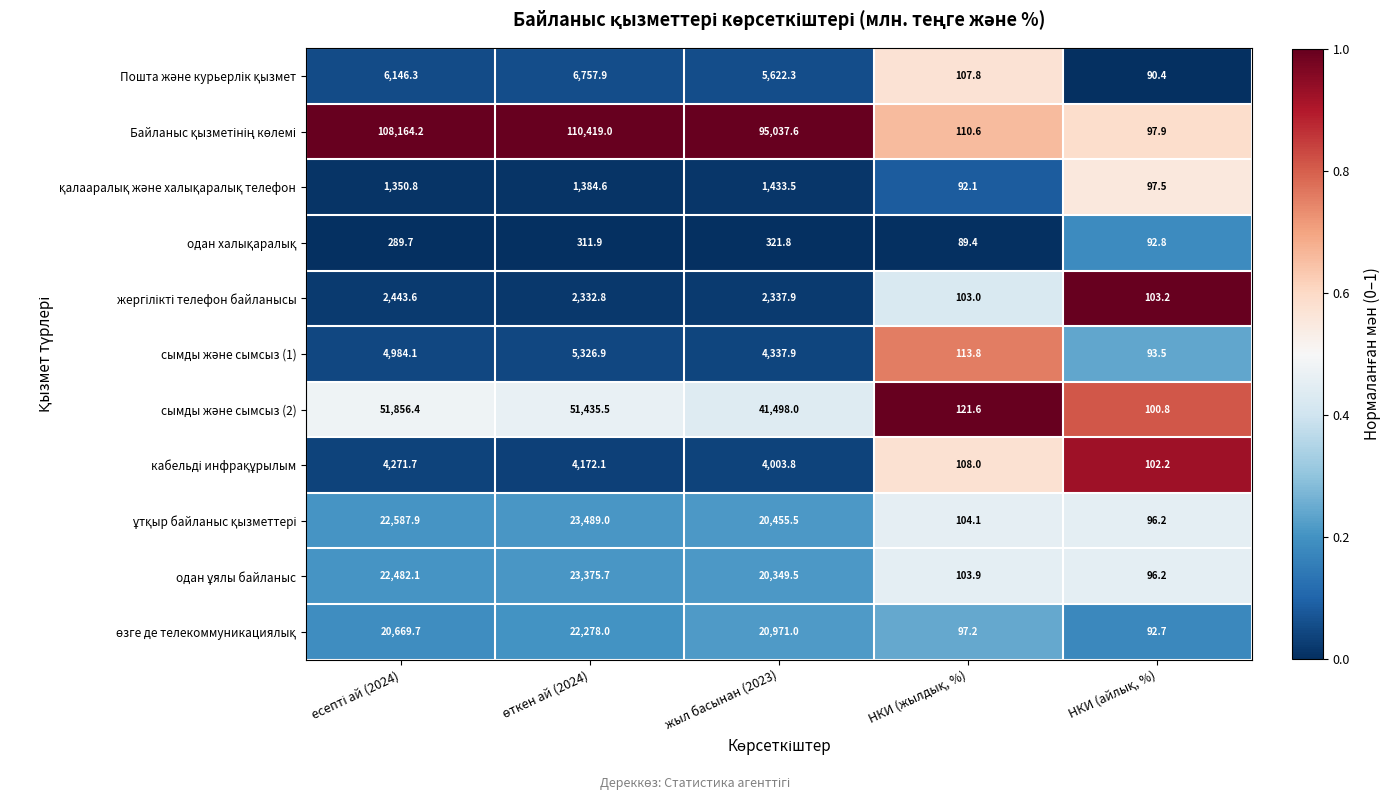

At how many categories does at least one series exceed 12944?

3